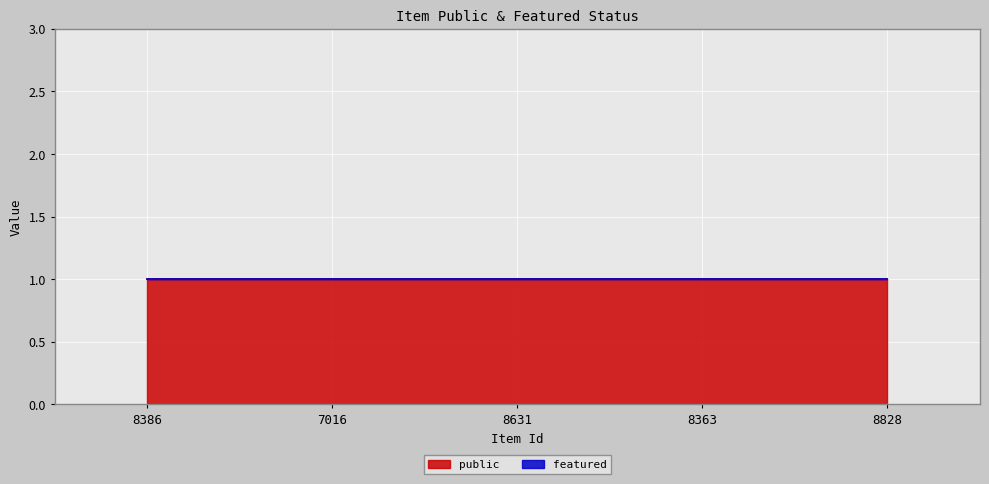

List the series in order of their overall mean, highest first.

public, featured